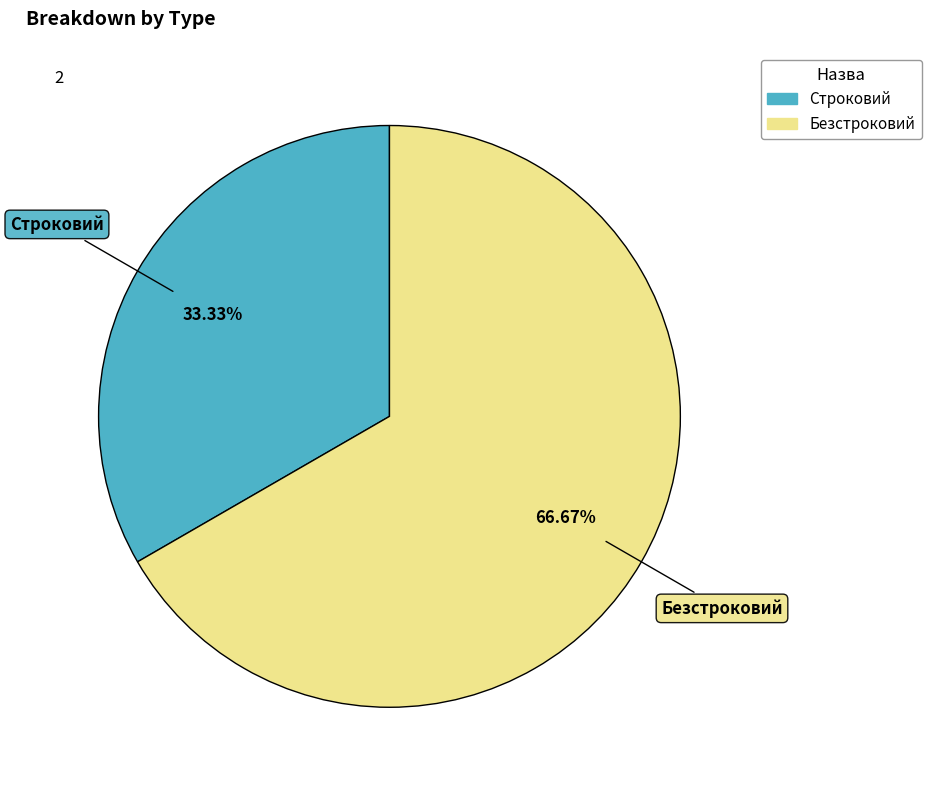

True or false: Строковий accounts for 33% of the total.

True